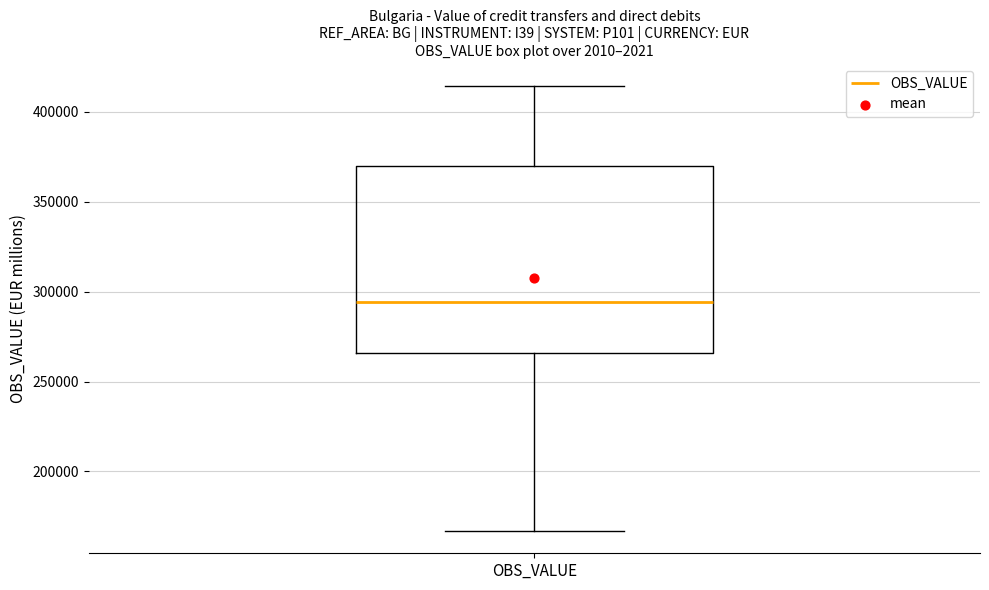

Transcribe this box plot: give where the median line is, the range the box spans, and where the two whiskers end, as read against the y-axis. The values are not printed on the chart, so give them approximately, as read against the axis.

median 295000, box 265000 to 370000, whiskers 165000 to 415000